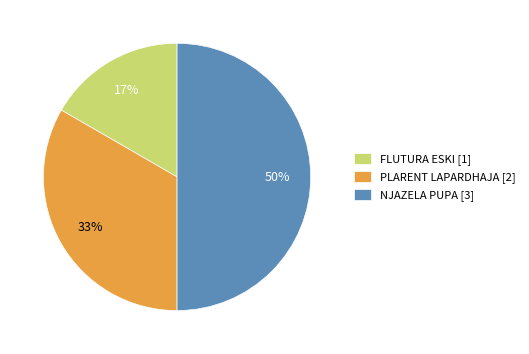

Approximately how many times larger is the value at FLUTURA ESKI compared to NJAZELA PUPA?

0.3